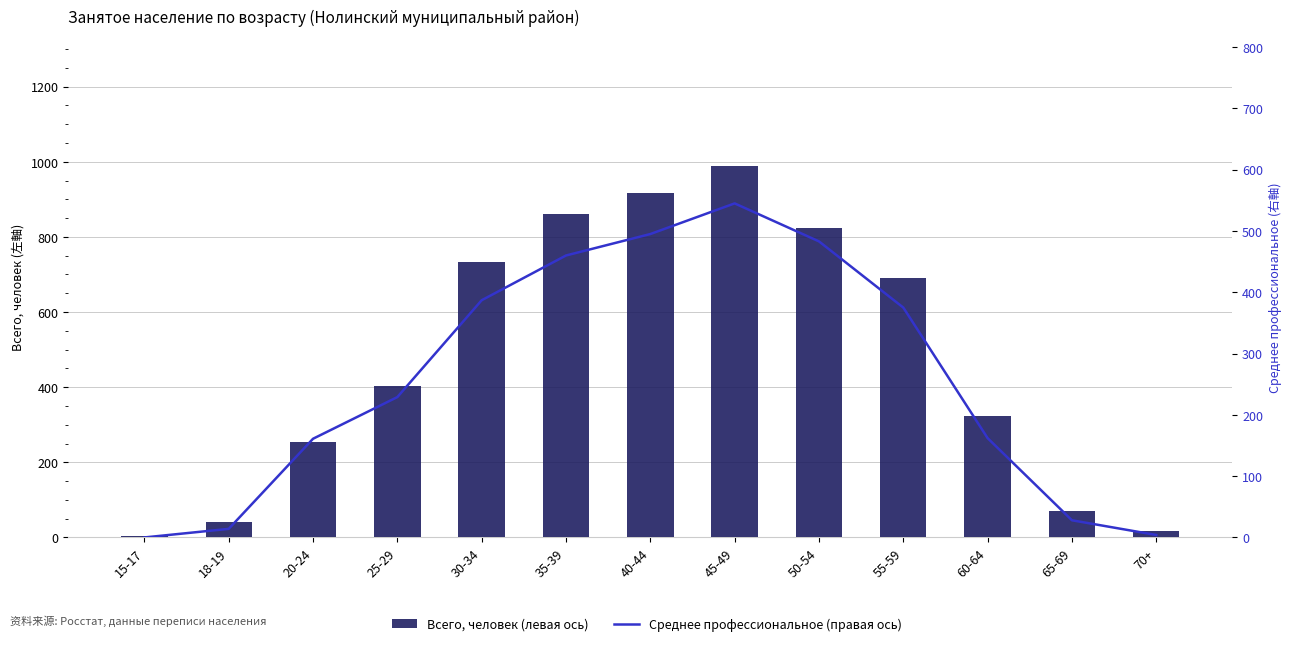

Reading right to left, extract all data points from this chart.

Всего, человек (левая ось): 16	71	323	690	825	988	917	860	733	402	254	42	3
Среднее профессиональное (правая ось): 4	28	162	375	483	545	495	460	387	229	161	14	0